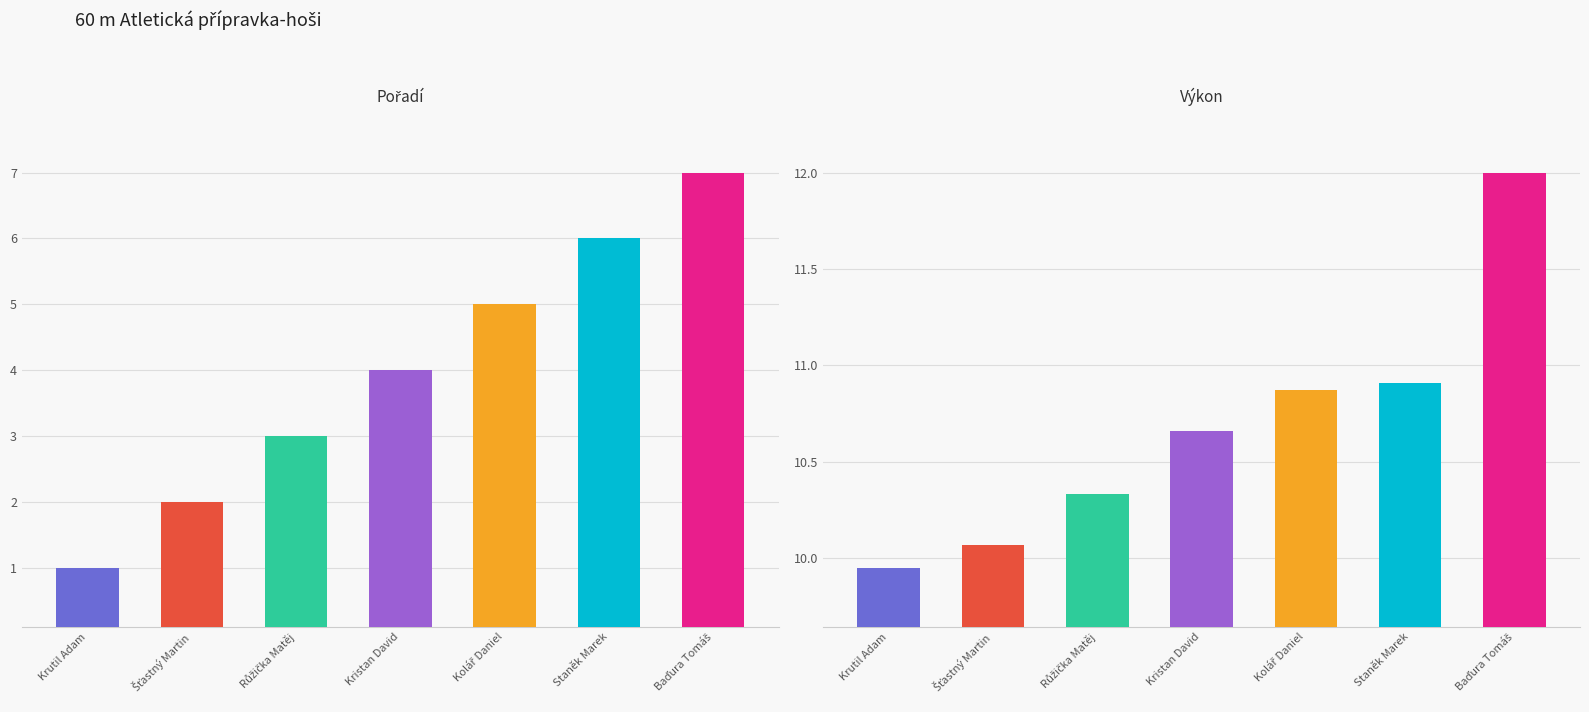

What is the difference between the maximum and second lowest values in the Pořadí series?

5.0